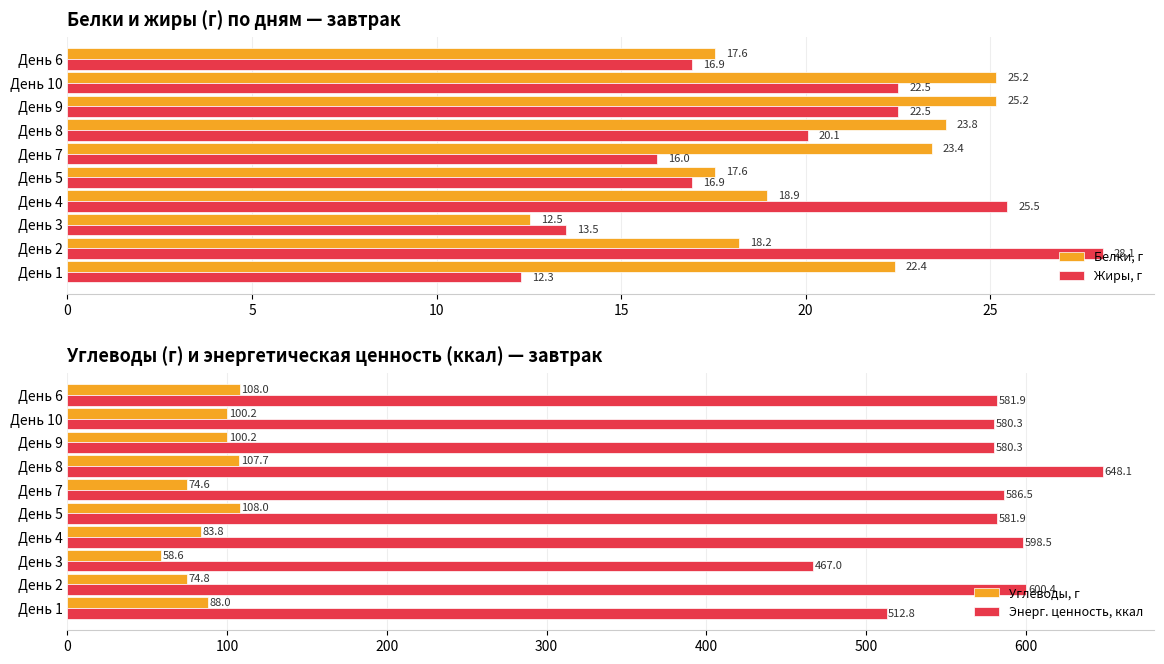

Is it true that Белки, г equals 38.1 at День 1?

False